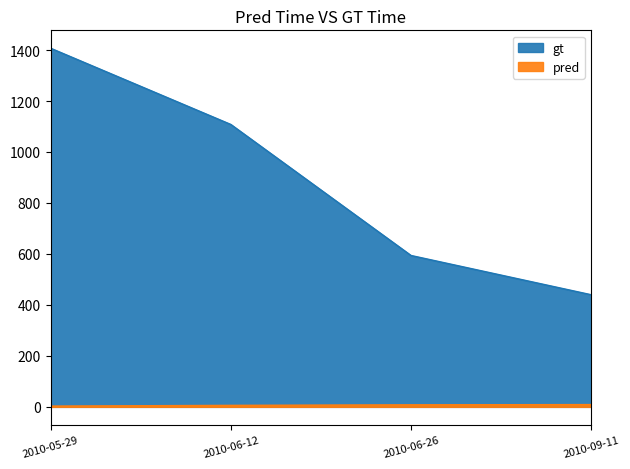

At how many categories does at least one series exceed 569?

3